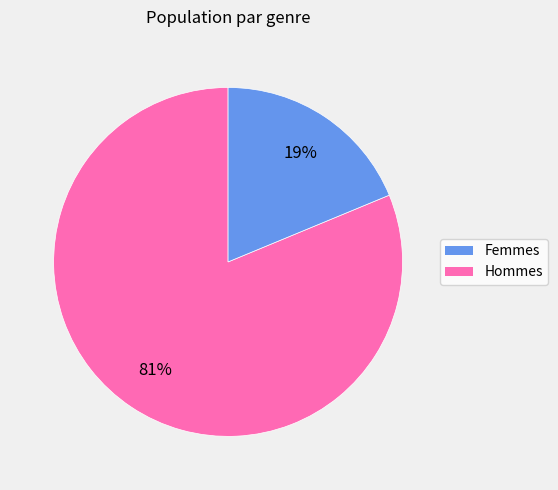

Is there a majority slice in this chart?

Yes